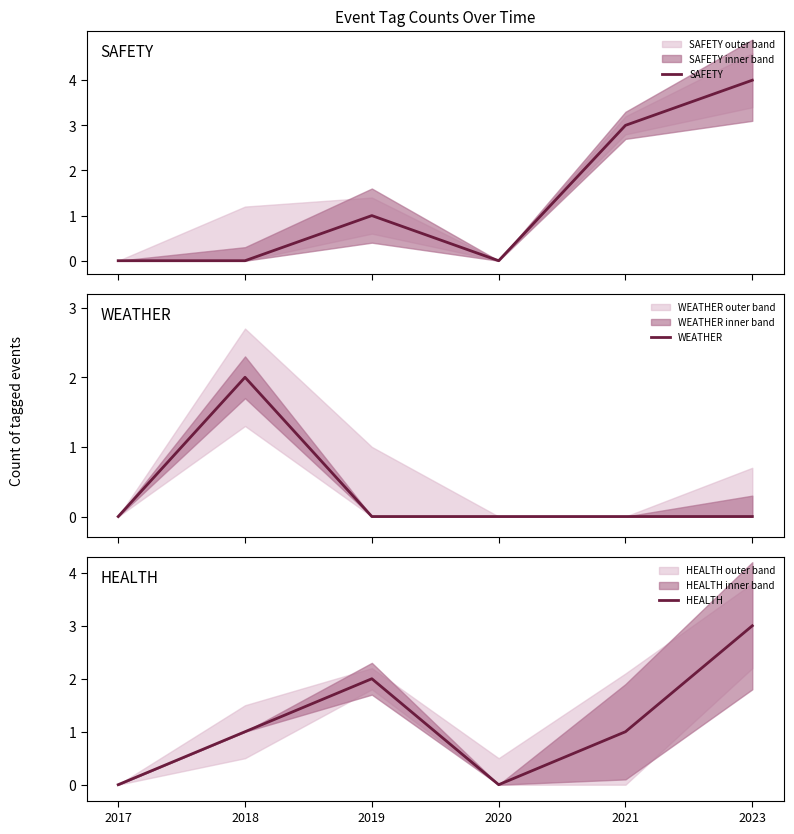

True or false: HEALTH has more than 2 interior local peaks.

False